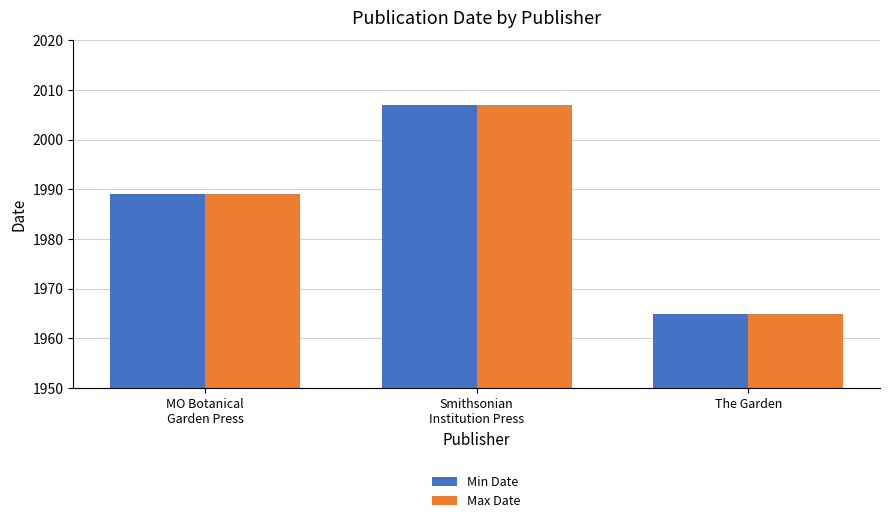

What is the highest value of the Max Date series?

2007